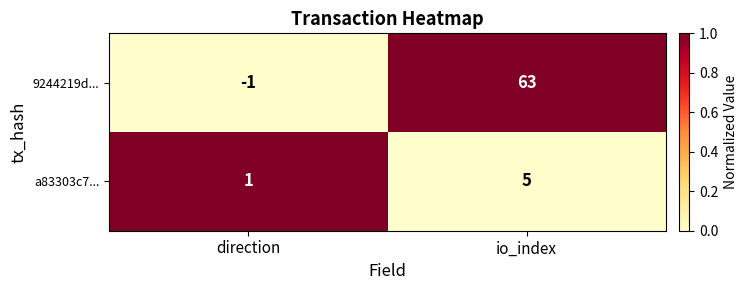

What is the difference between the maximum and minimum values in the 9244219d... series?

64